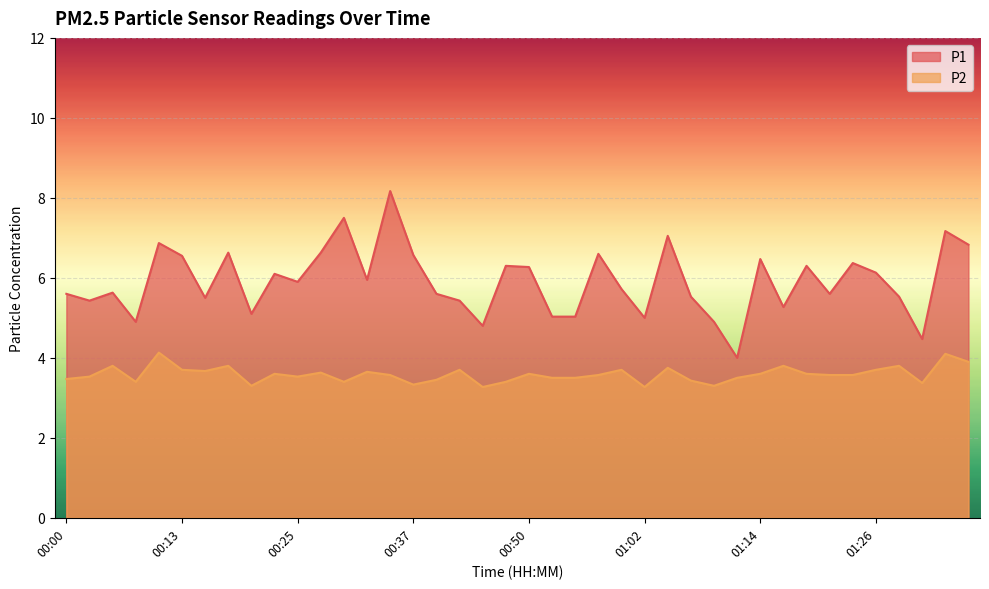

How many lines are shown in the chart?

2